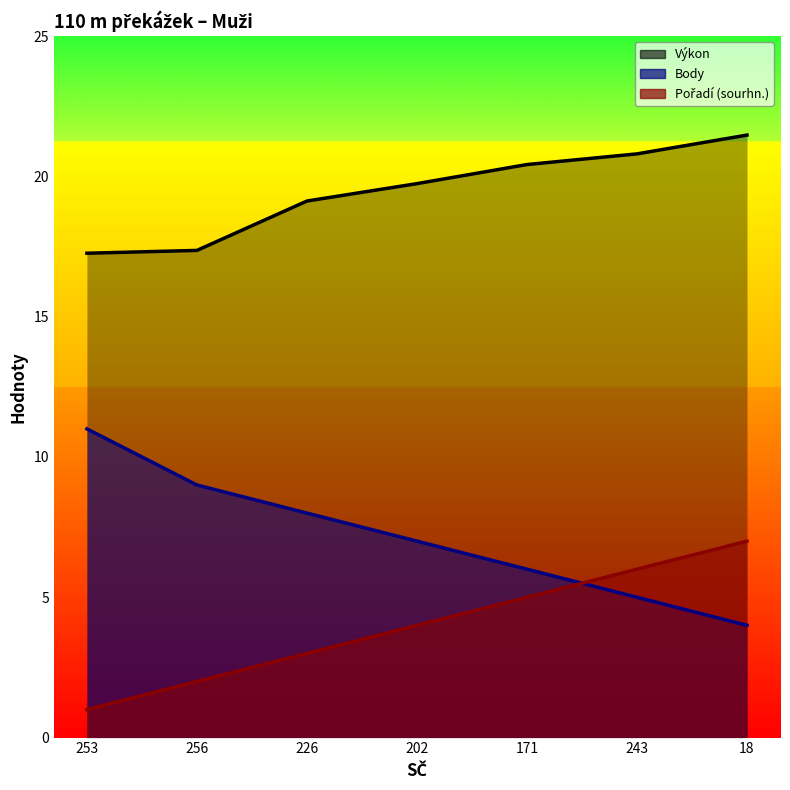

Rank the categories by Pořadí (sourhn.) value from highest to lowest.

18, 243, 171, 202, 226, 256, 253